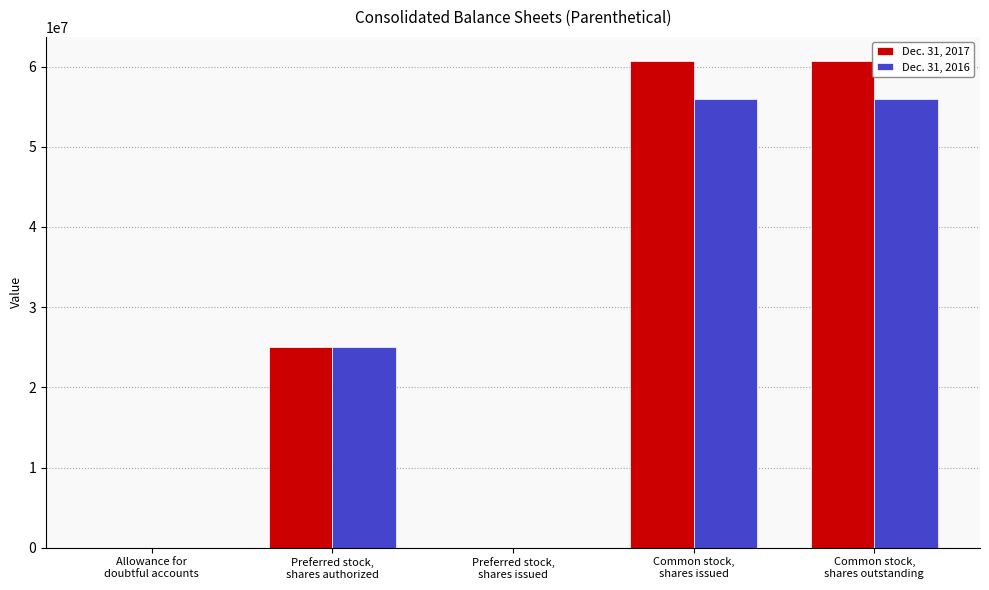

True or false: Dec. 31, 2017 has a value of 471 at Allowance for
doubtful accounts.

True